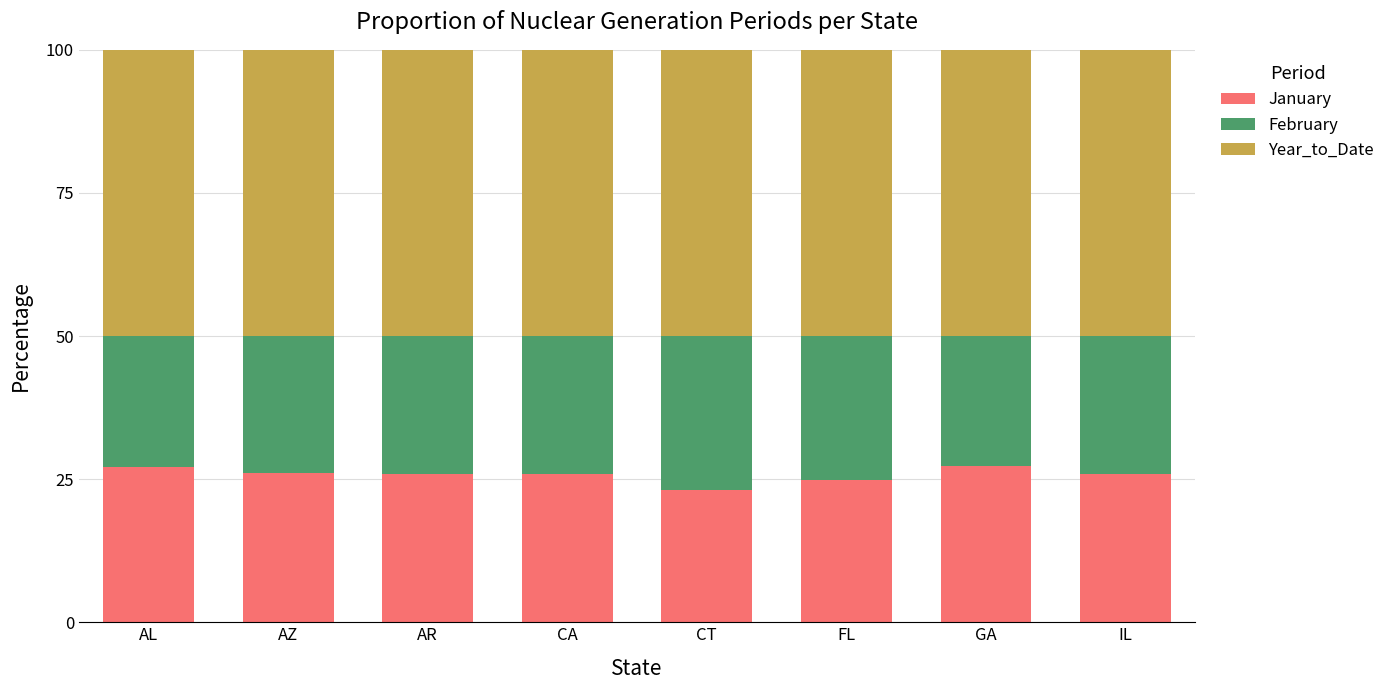

What are all the series names shown in the legend?

January, February, Year_to_Date